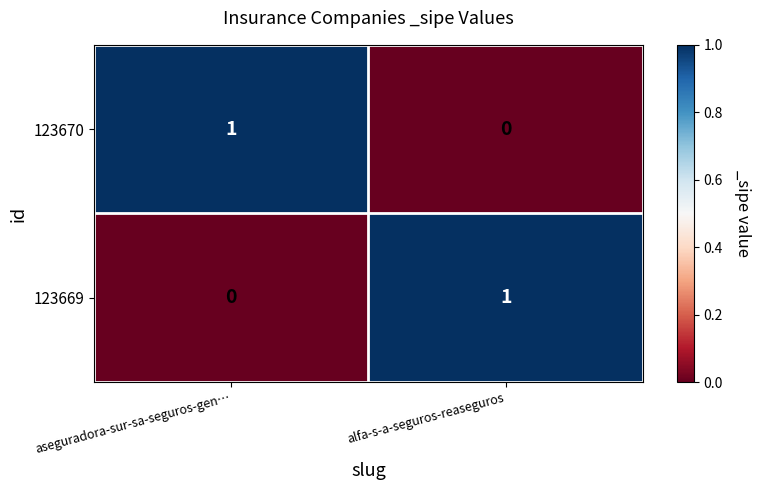

Where is 123669 nearest to the value 0?

aseguradora-sur-sa-seguros-gen…